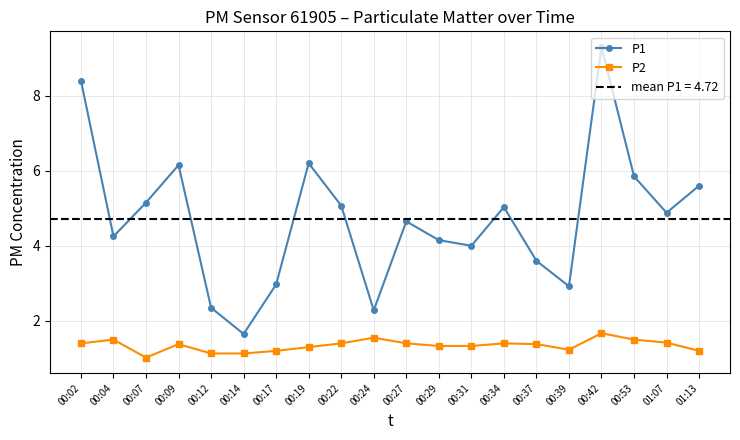

Rank the series by their average value, from lowest to highest.

P2, P1